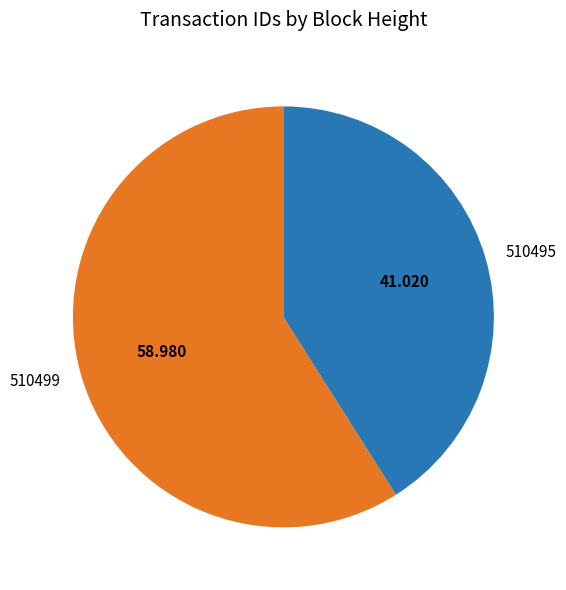

Is 510495 the majority of the pie?

No